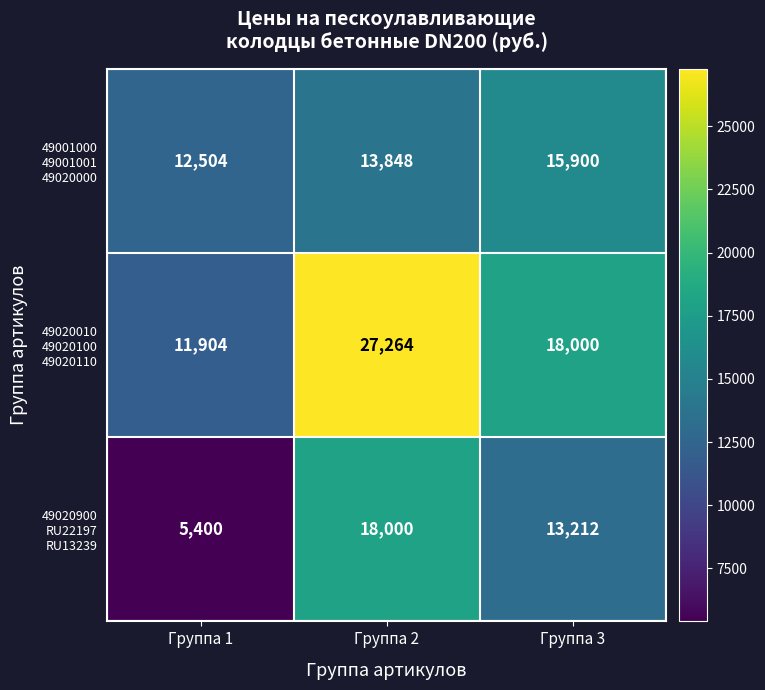

What is the difference between the highest and lowest values at Группа 3?

4788